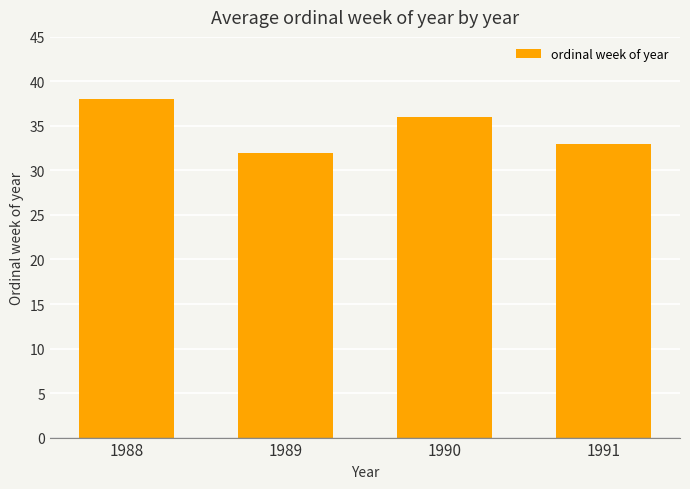

Where is the data nearest to the value 35?

1990